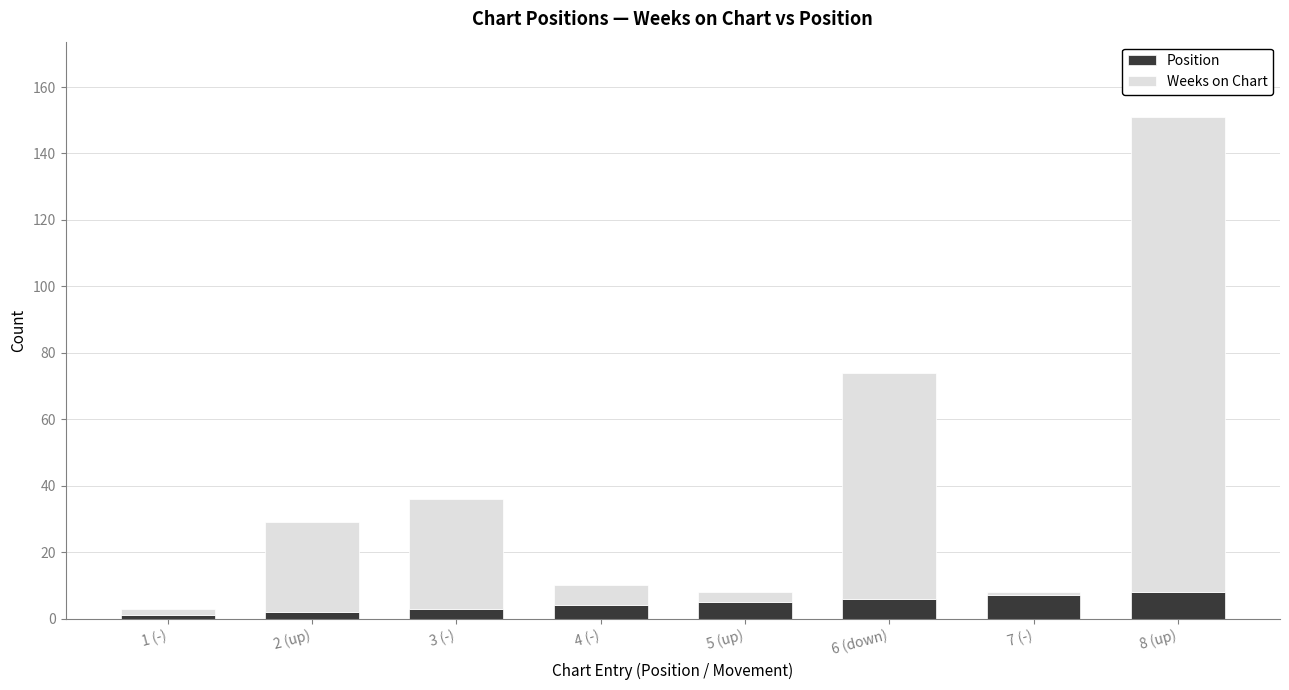

What value does the Position series have at 2 (up)?

2